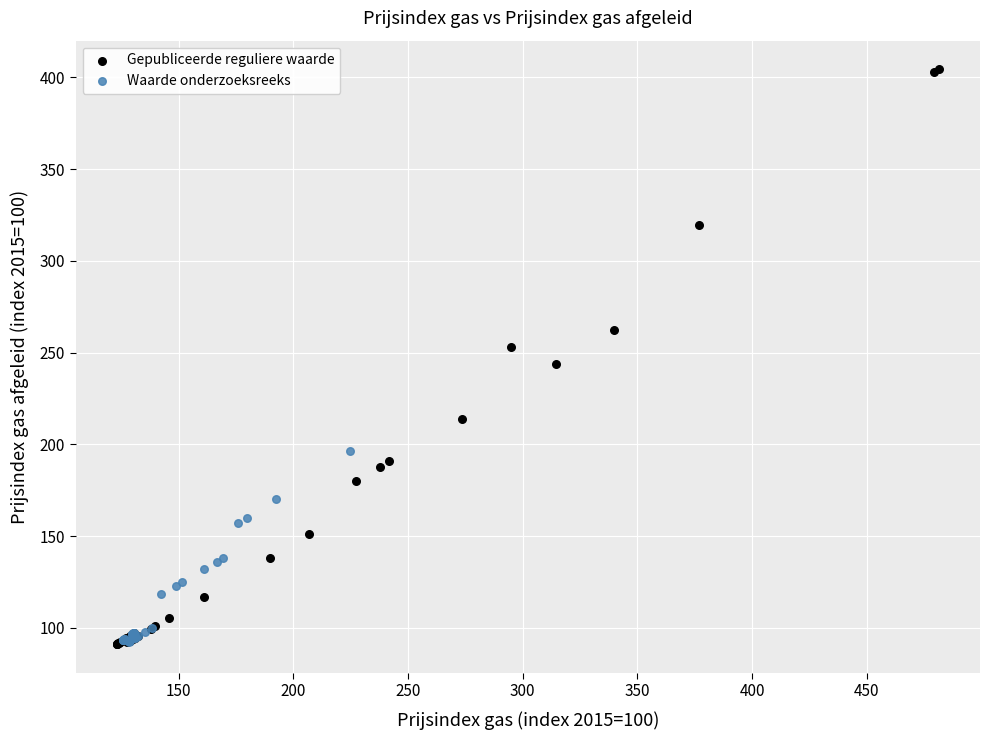

Which series contains the highest Y value?

Gepubliceerde reguliere waarde